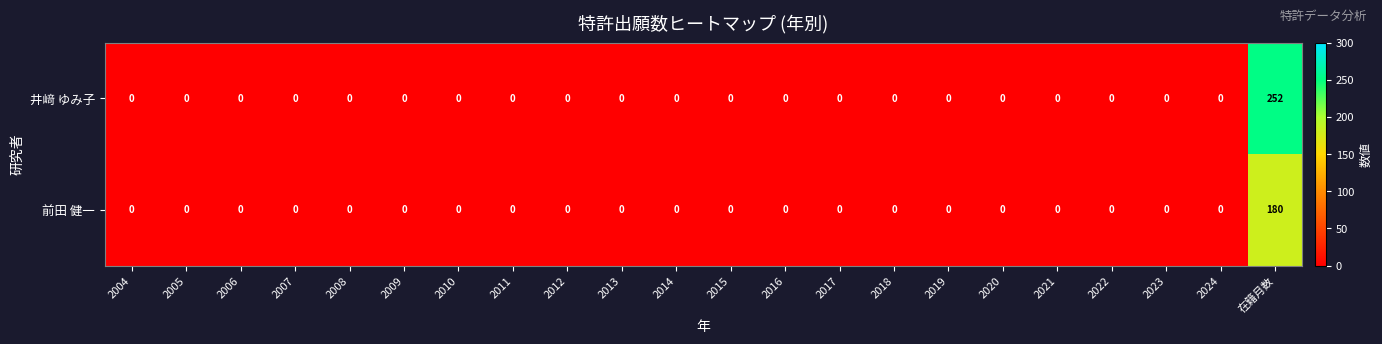

Rank the series by their maximum value, from lowest to highest.

前田 健一, 井﨑 ゆみ子